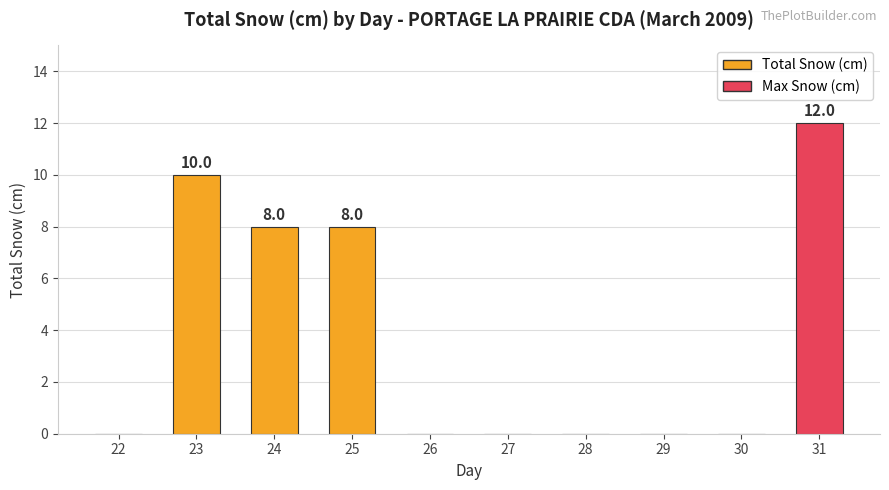

What is the greatest value displayed?

12